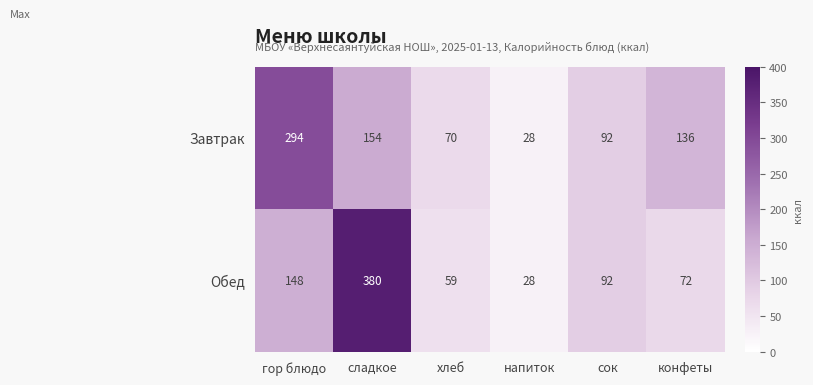

At which category does the chart reach its peak across all series?

сладкое